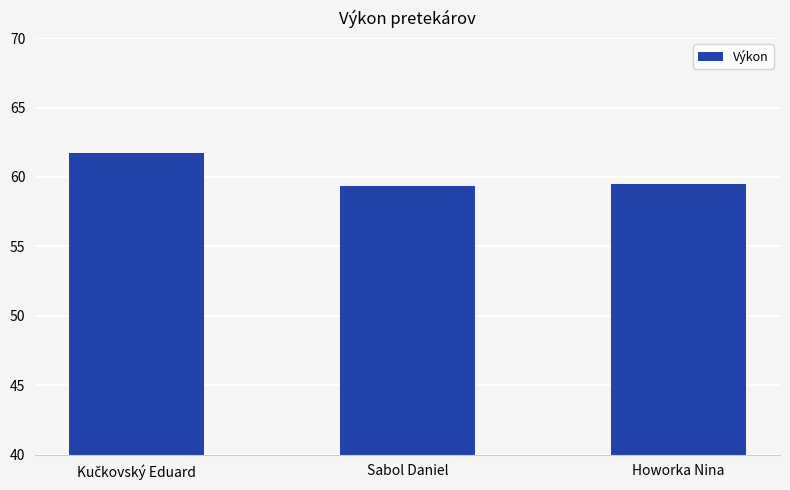

Approximately how many times larger is the value at Howorka Nina compared to Sabol Daniel?

1.0